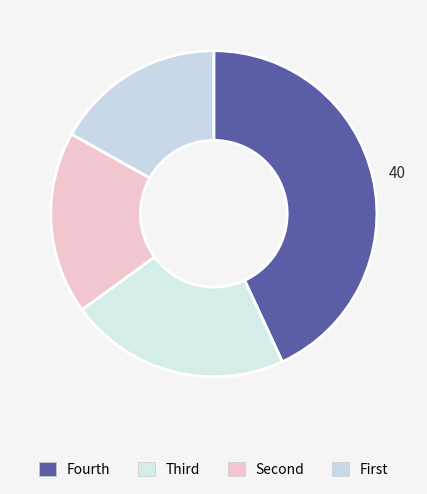

Is there a majority slice in this chart?

No